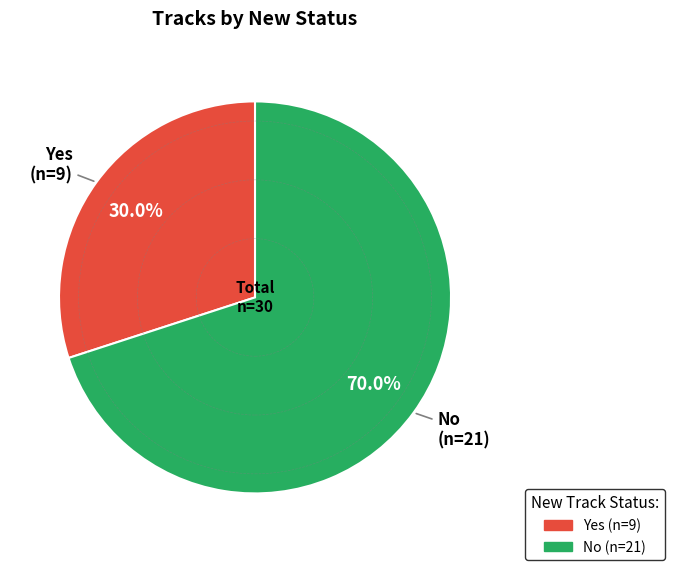

How many slices are in this pie chart?

2